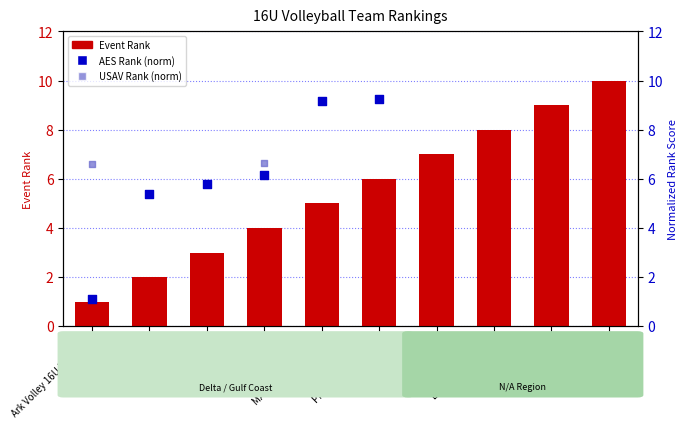

Approximately how many times larger is the value at MATRIX 16 Regional compared to RDVC Black?

0.5